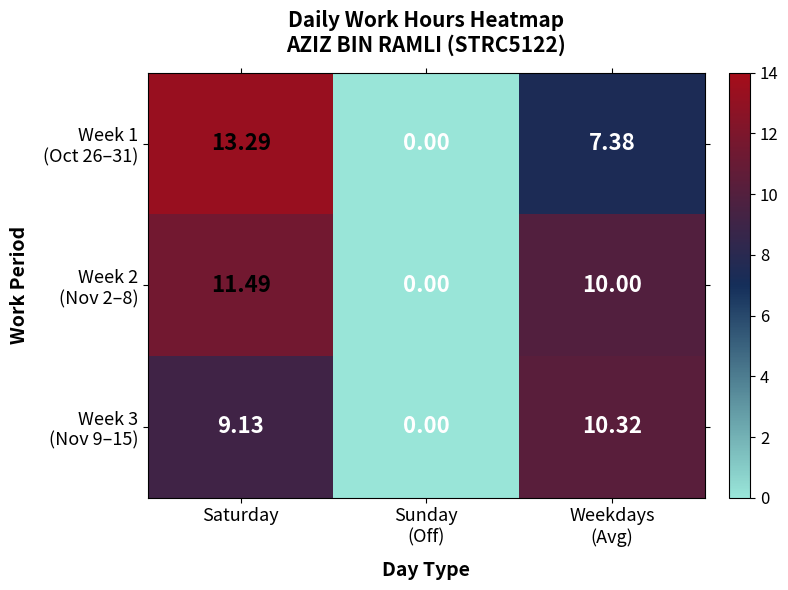

Which category has the highest value across all series?

Saturday